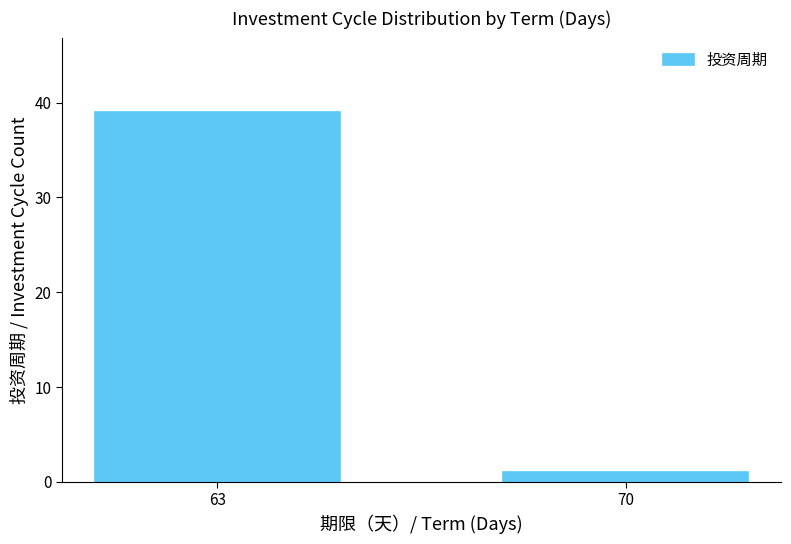

What is the greatest value displayed?

39